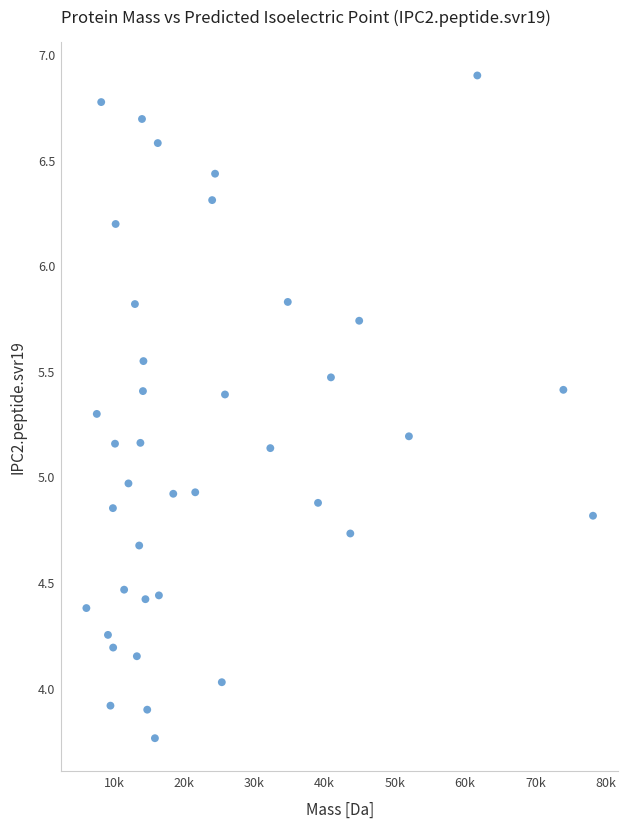

What is the range of Y values (max minus min)?

3.1